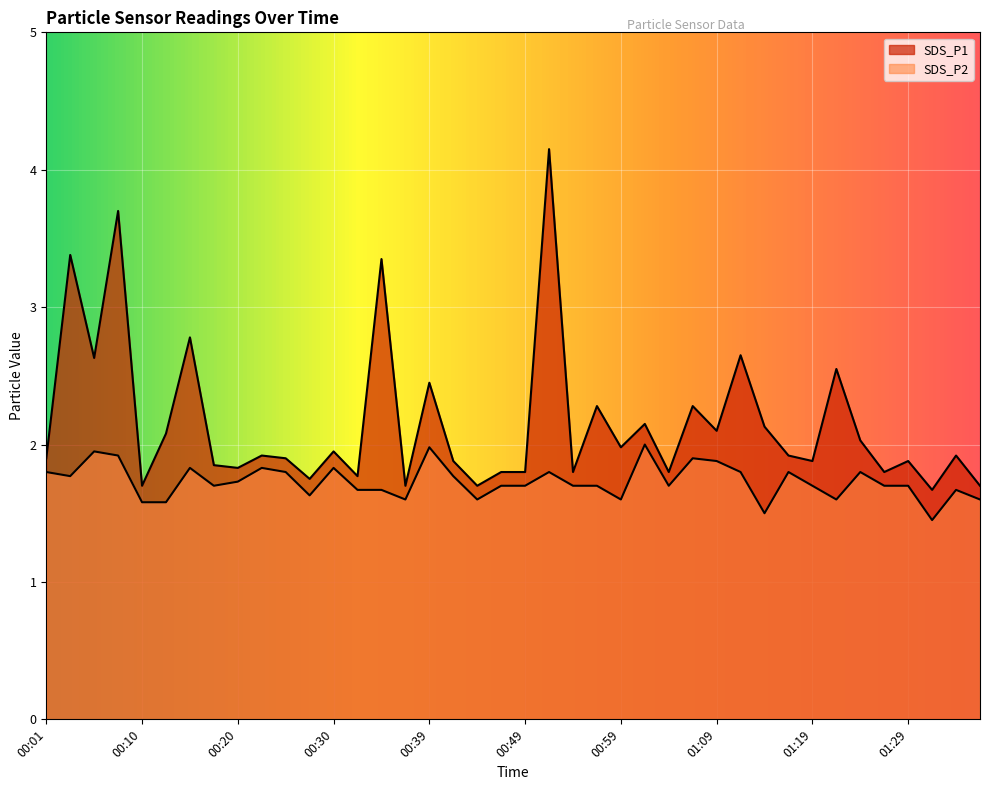

In SDS_P2, how many points are lower than both neighbors (excluding endpoints)?

10